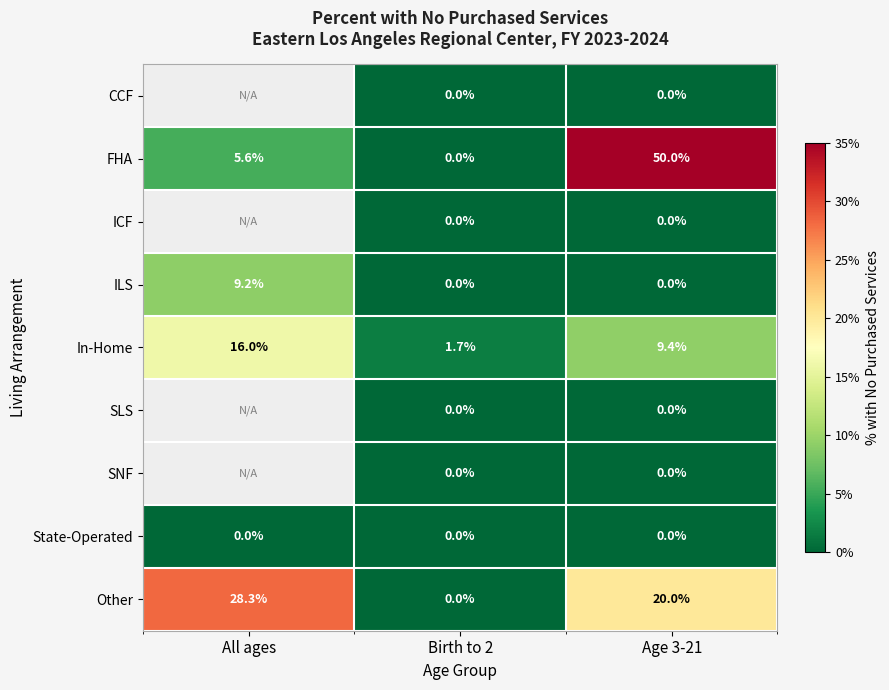

What is the spread (max minus min) of values at Birth to 2?

1.7